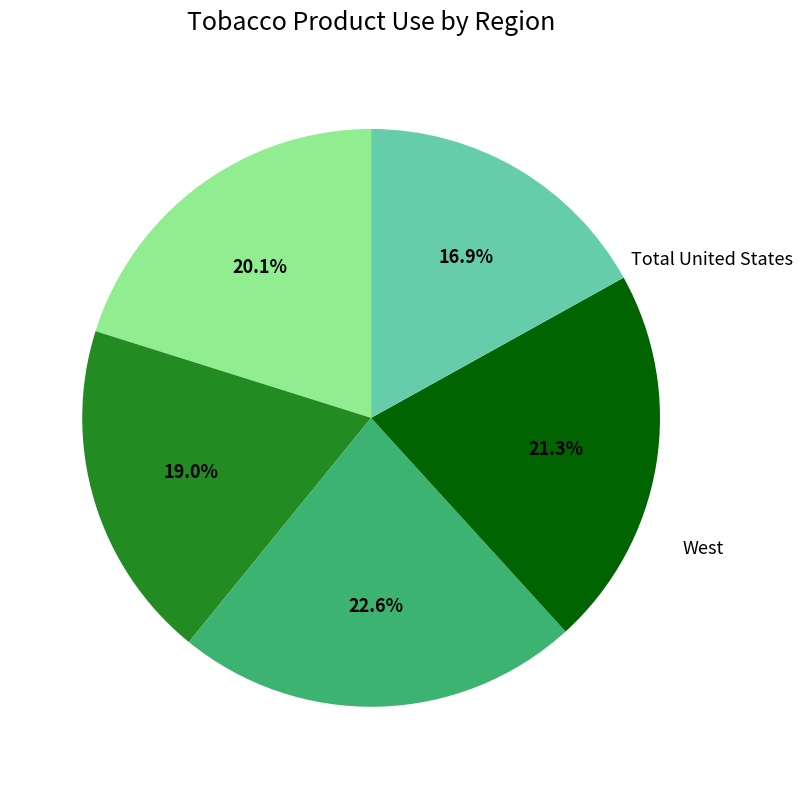

To the nearest percent, what is the difference between the largest and smallest slice percentages?

6%